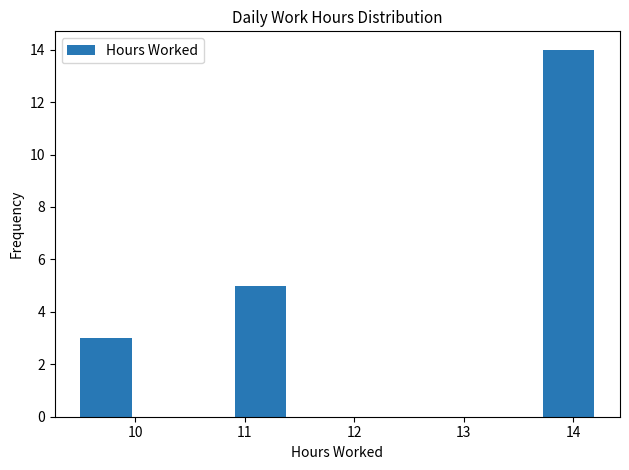

Reading left to right, list every bar in this chart as the range it spans on the x-axis followed by its height. Neither the bar edges nor the heights are printed on the chart, so give them approximately, as read against the axes.

9.5 to 10.0: 3
10.0 to 10.4: 0
10.4 to 10.9: 0
10.9 to 11.4: 5
11.4 to 11.8: 0
11.8 to 12.3: 0
12.3 to 12.8: 0
12.8 to 13.3: 0
13.3 to 13.7: 0
13.7 to 14.2: 14